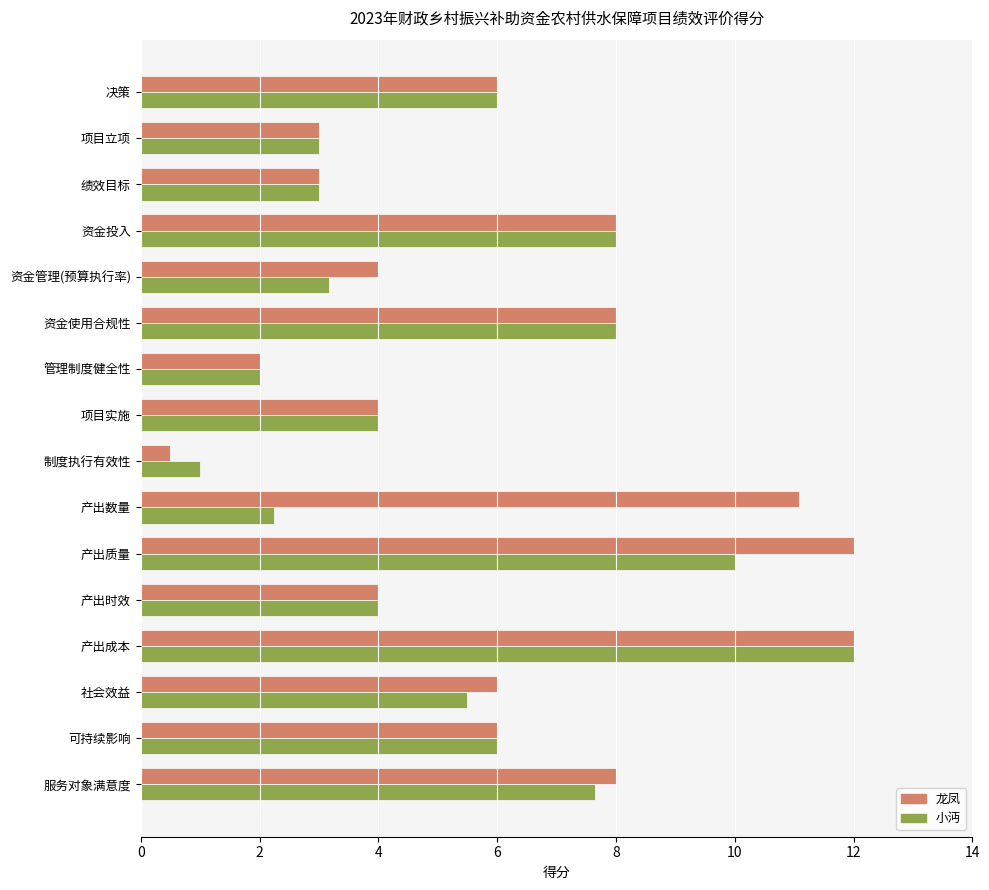

Which series changed the most between 管理制度健全性 and 社会效益?

龙凤